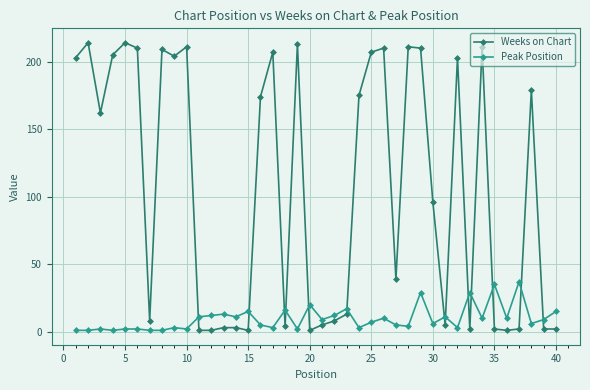

True or false: Weeks on Chart has more than 1 points higher than both neighbors.

True